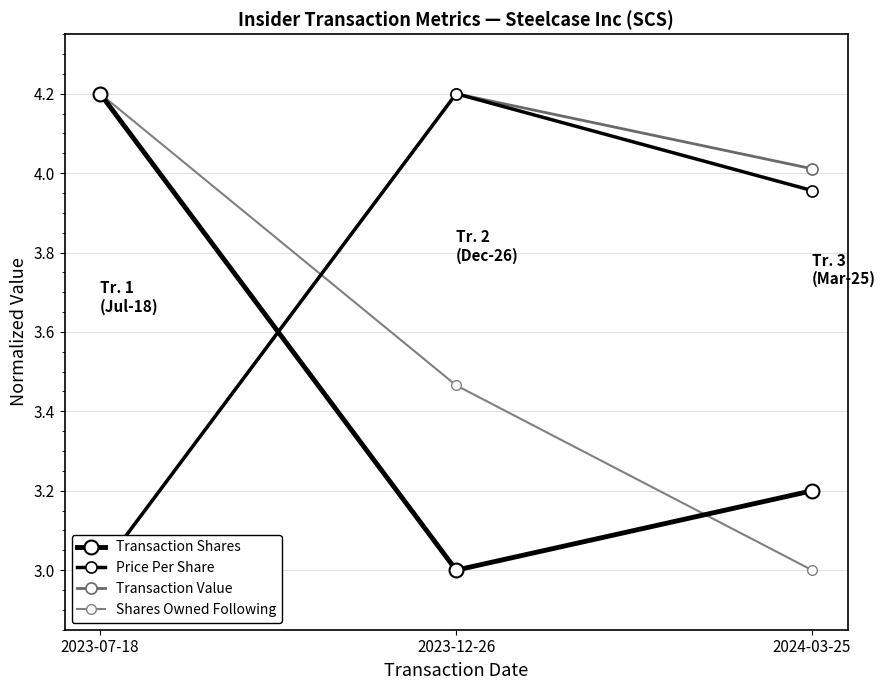

Is this an area chart (filled region under the line)?

No